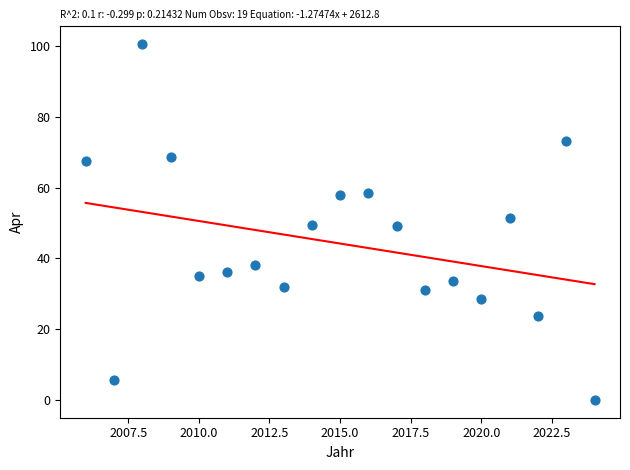

What is the range of X values (max minus min)?

18.0